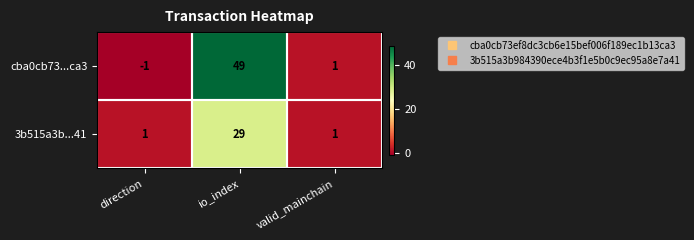

List the series in order of their overall mean, highest first.

cba0cb73...ca3, 3b515a3b...41